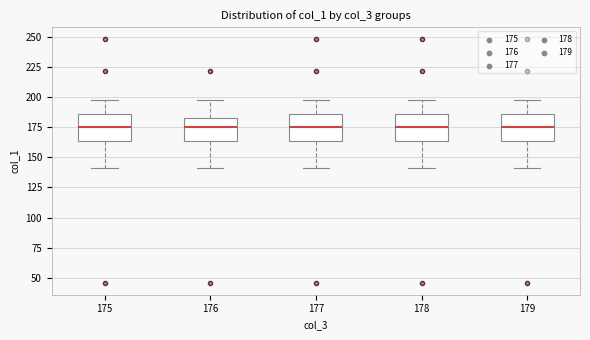

Where does the lower whisker of the box at x = 176 end on the y-axis? The values are not printed on the chart, so give them approximately, as read against the axis.

140